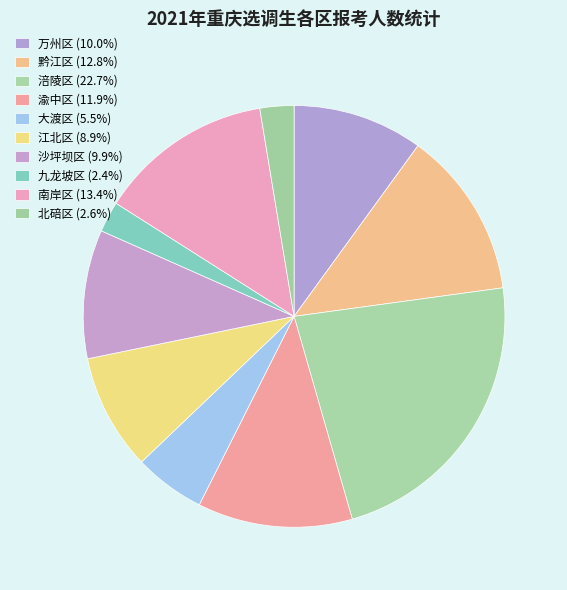

What portion of the pie excludes 南岸区?

86.6%